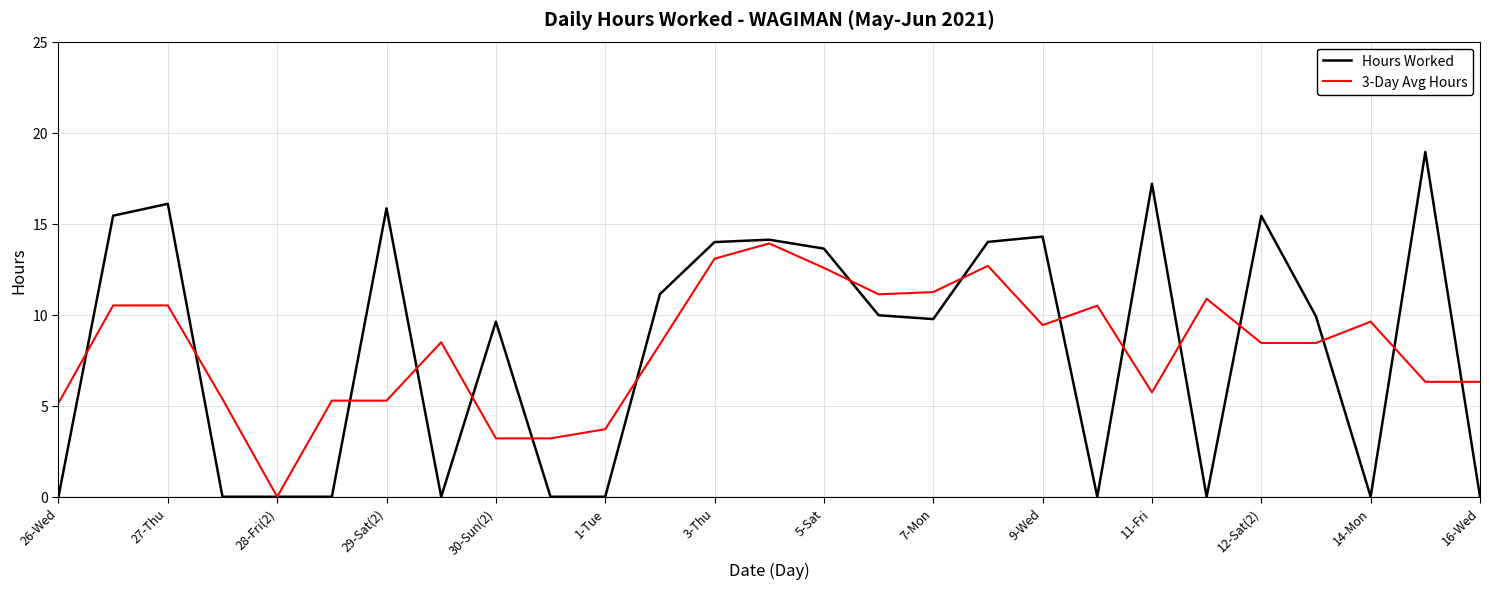

How many categories are shown in the chart?

27